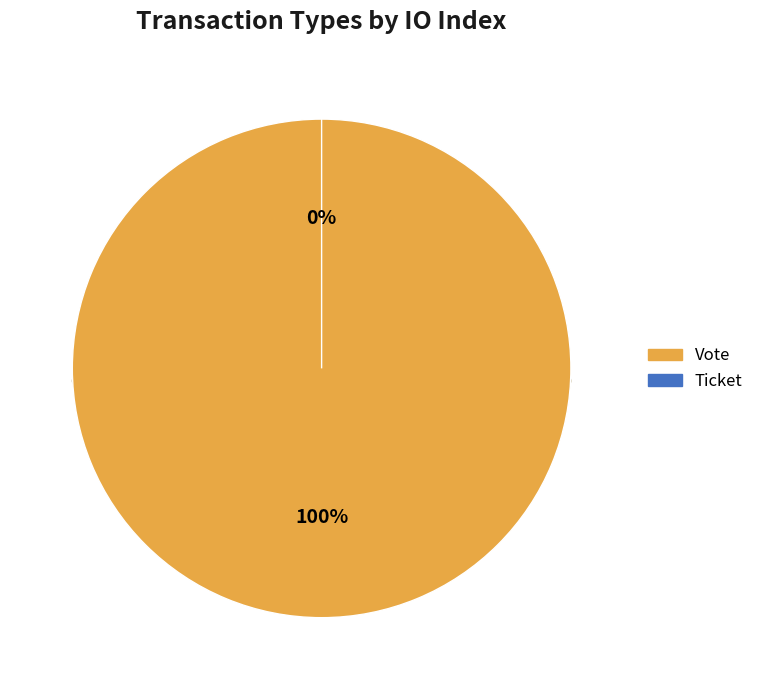

How many segments does this pie chart have?

2